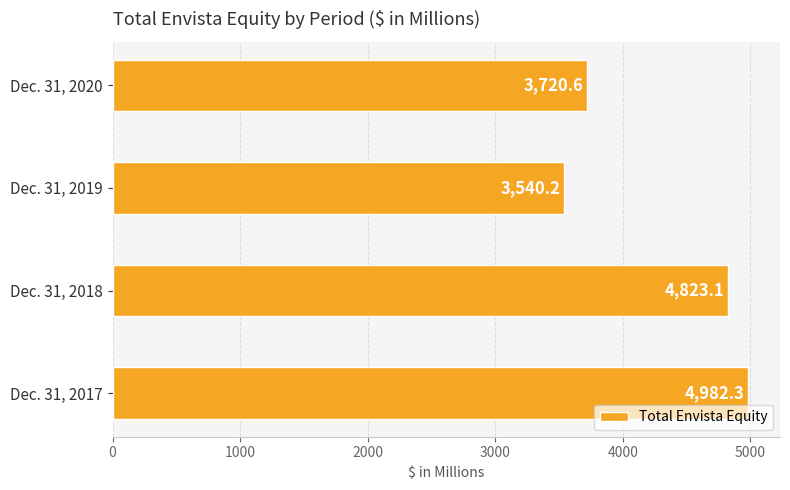

What is the sum of the values at Dec. 31, 2019 and Dec. 31, 2020?

7260.8